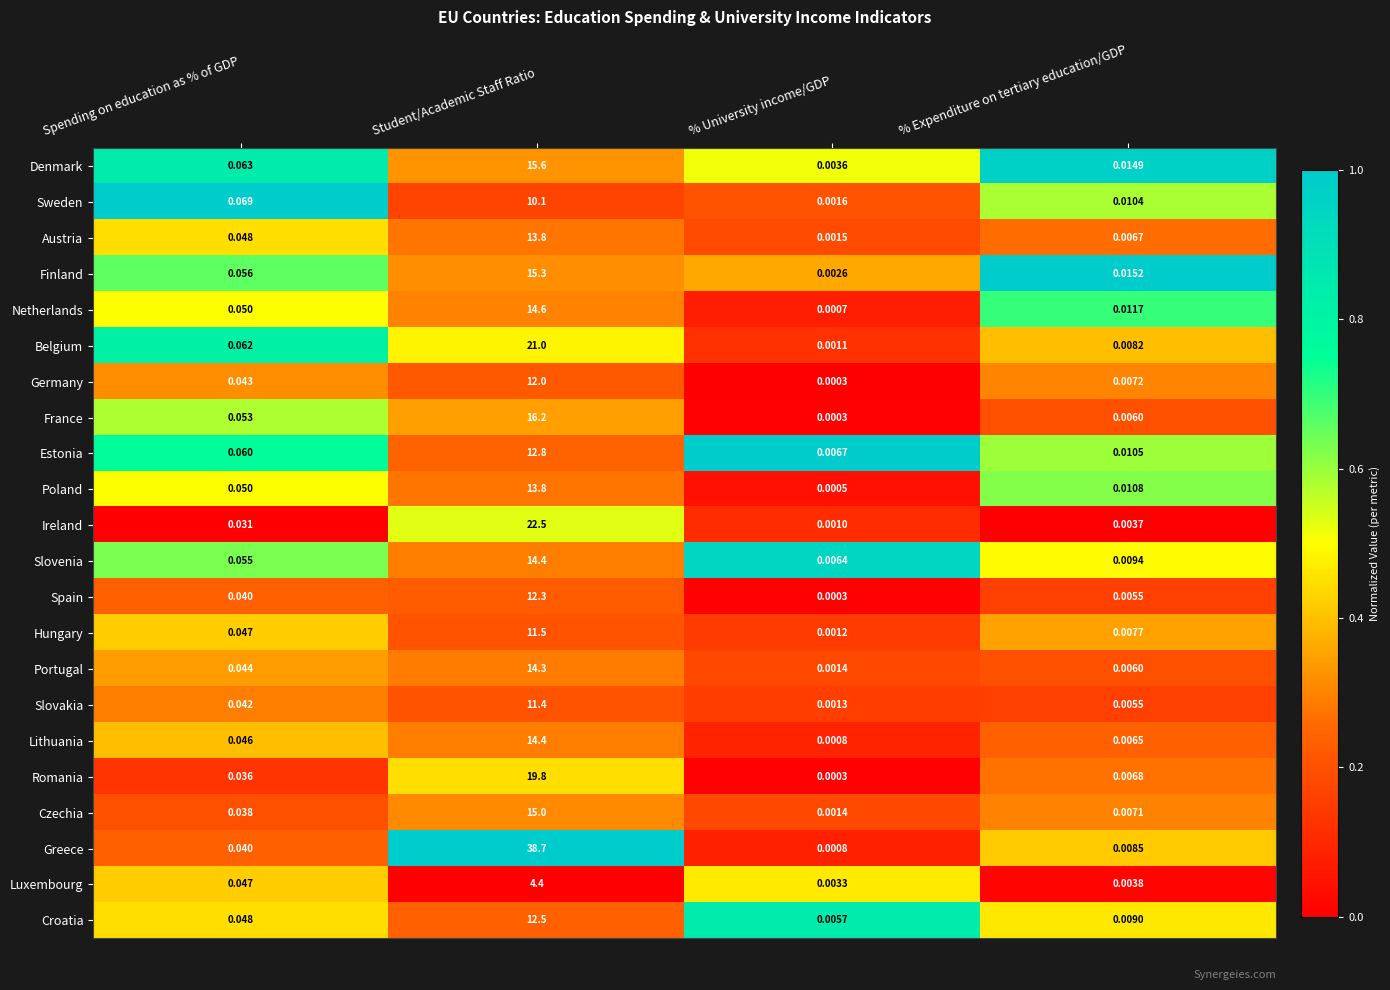

Is the value of Greece at % University income/GDP greater than the value of Estonia at % University income/GDP?

No